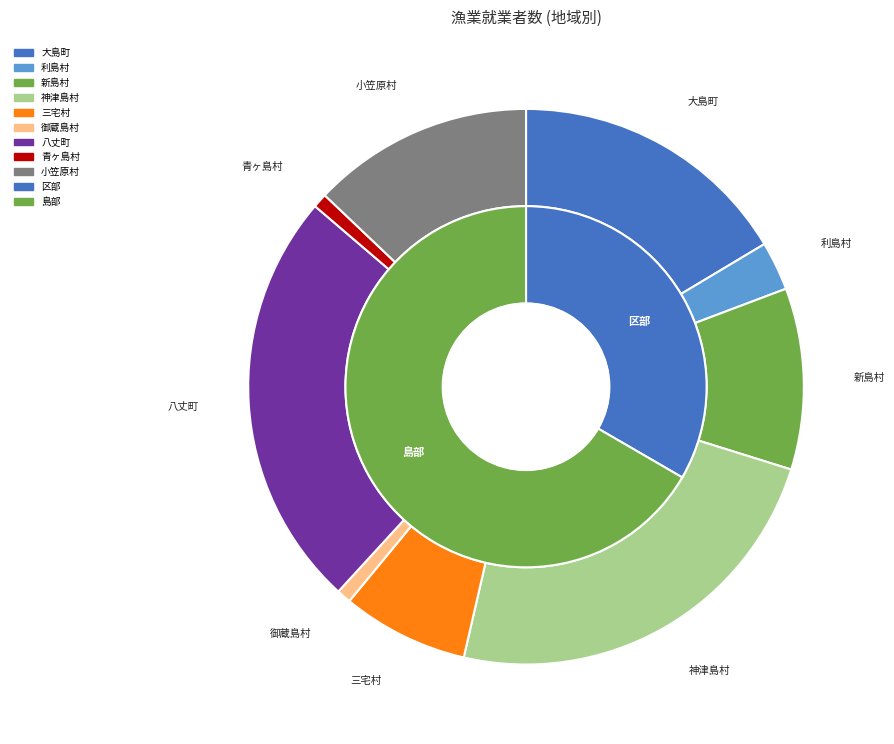

Does any single category account for the majority?

No